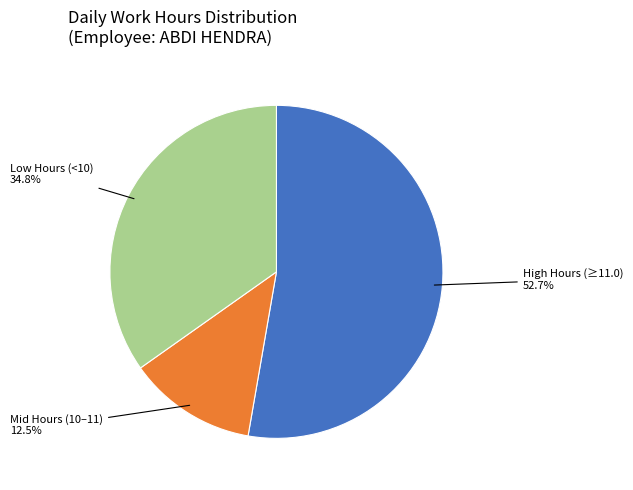

To the nearest percent, what is the average slice percentage?

33%